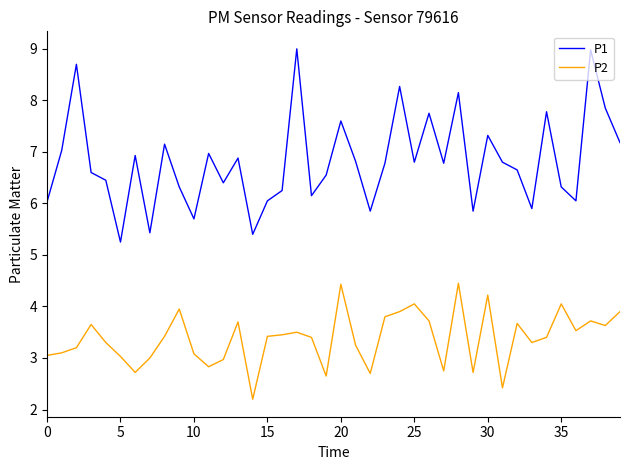

Rank the series by their maximum value, from highest to lowest.

P1, P2